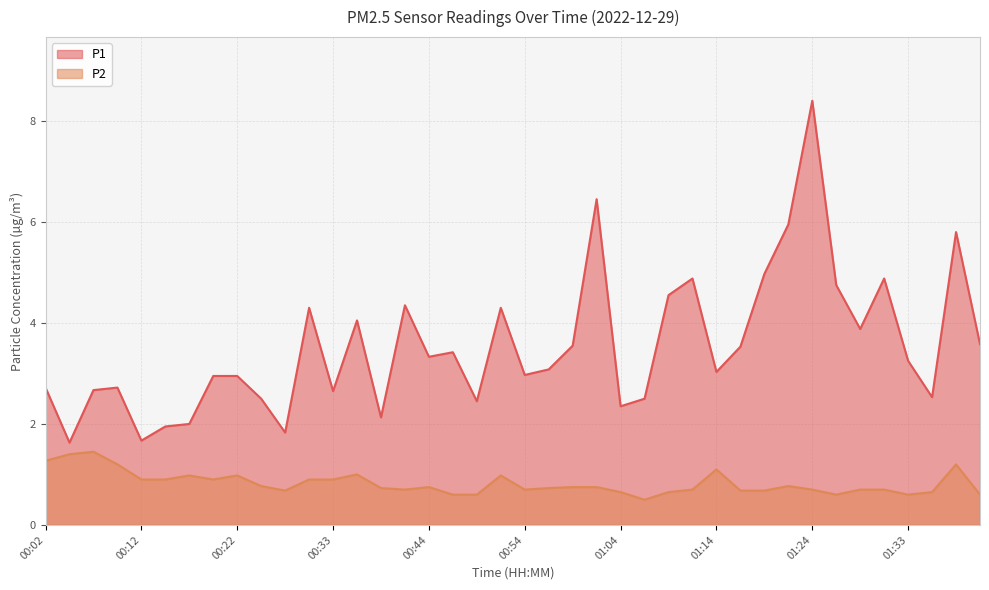

Between 01:31 and 01:14, which is larger?

01:31